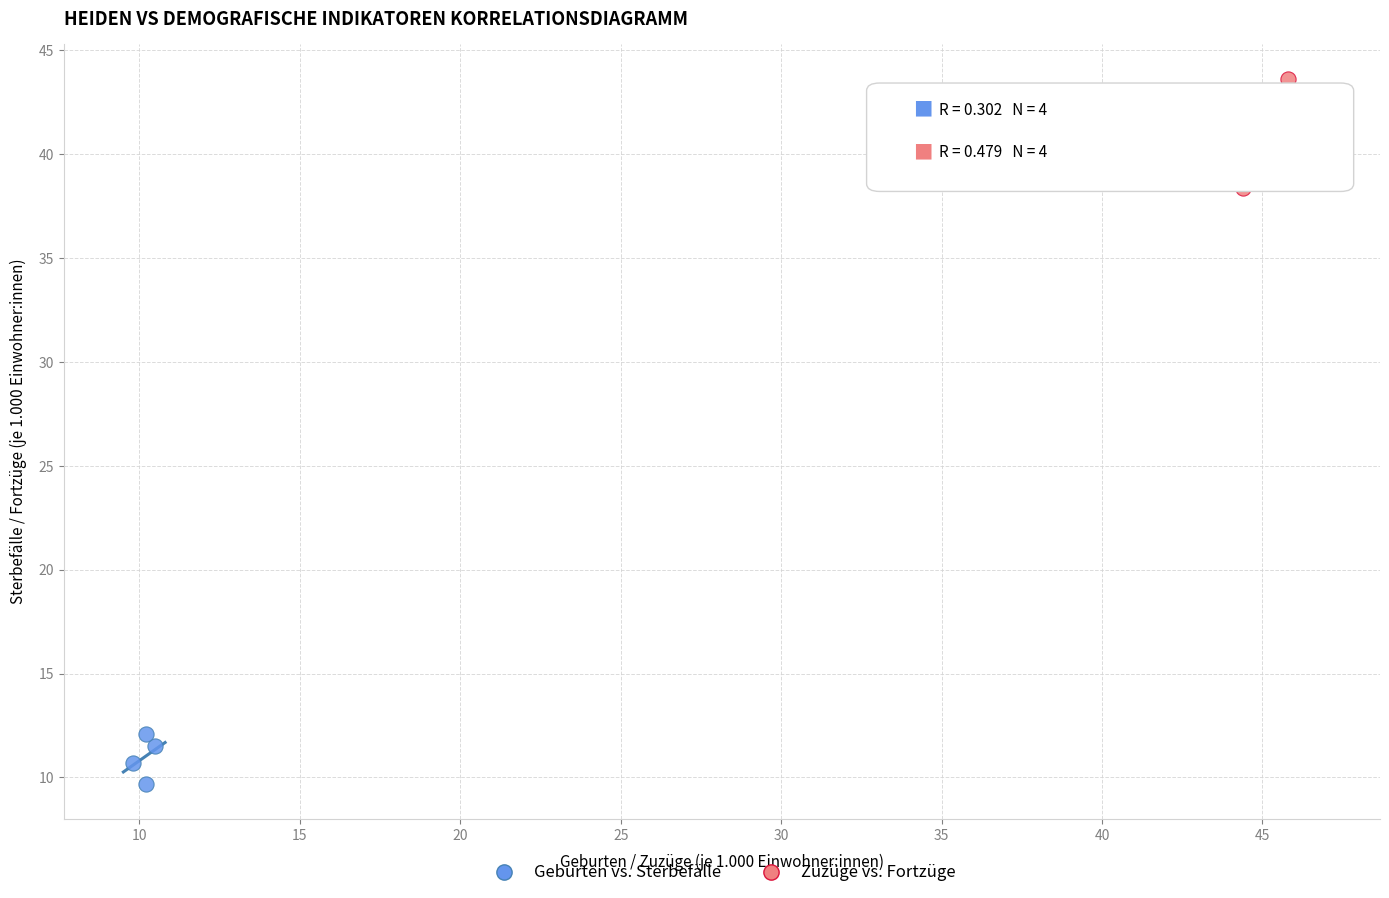

Which series contains the highest Y value?

Zuzüge vs. Fortzüge